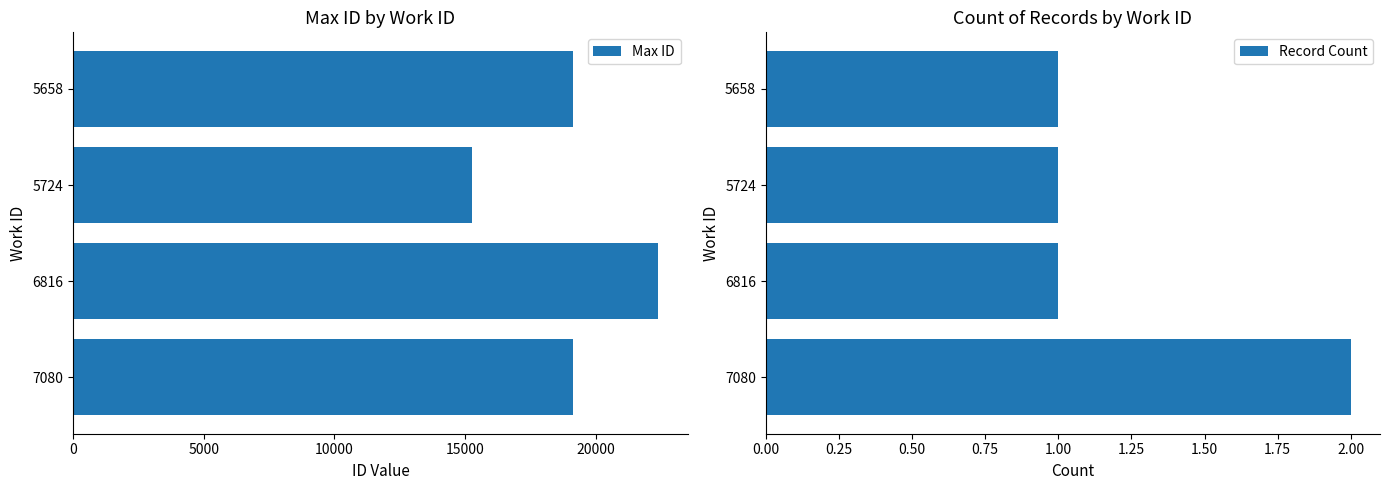

The value of Max ID at 6816 is 22400. True or false?

True